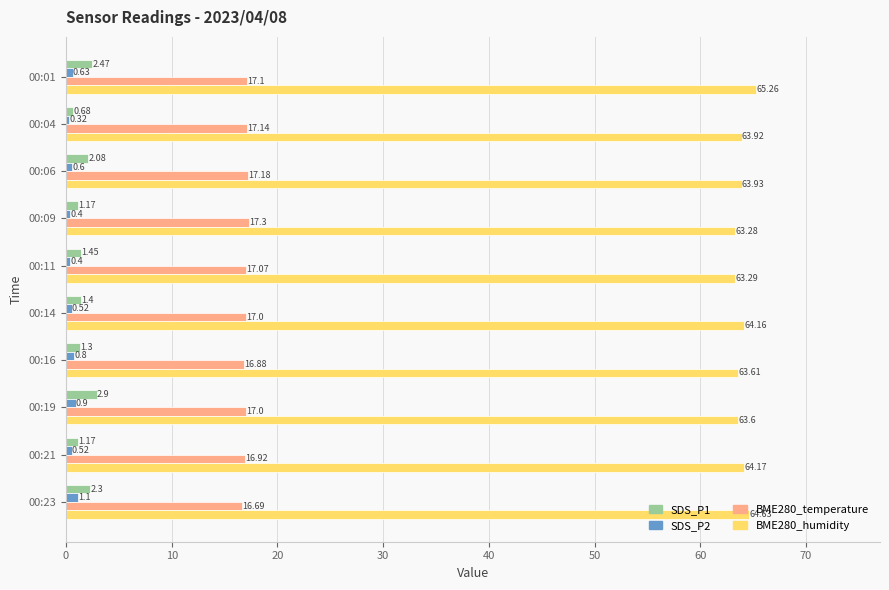

Which series has the largest range (max minus min)?

SDS_P1